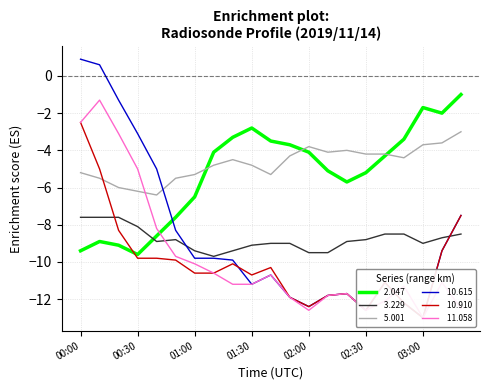

What are all the series names shown in the legend?

 2.047,  3.229,  5.001,  10.615,  10.910,  11.058